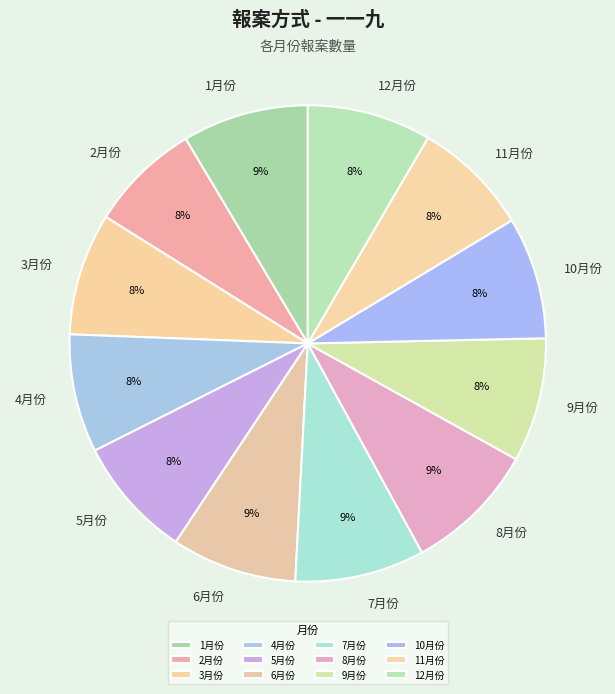

Is there a majority slice in this chart?

No